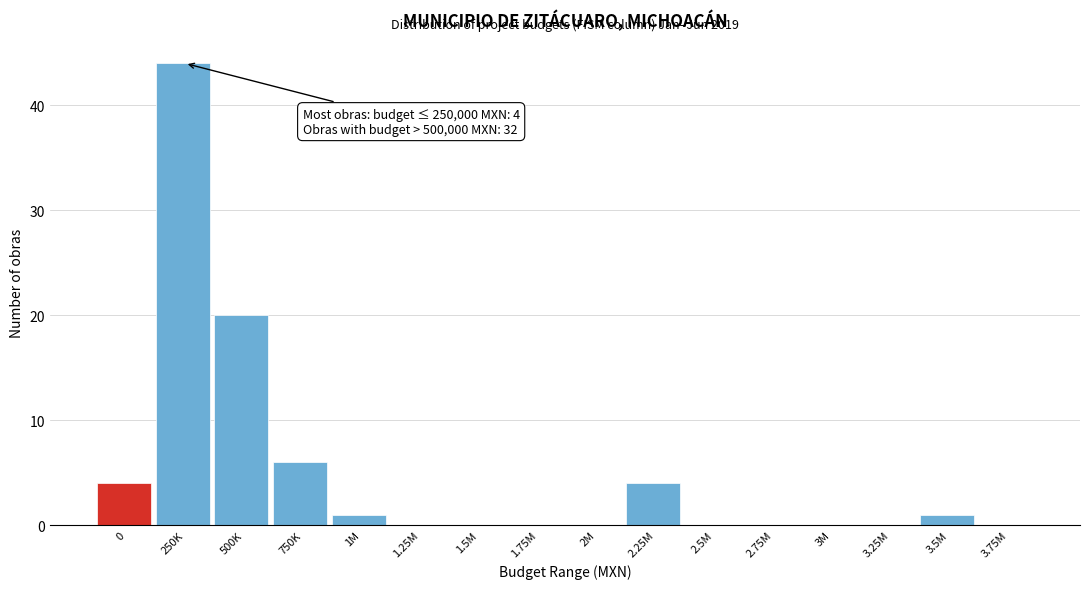

Reading left to right, list all the values displayed in this chart.

0=4	250K=44	500K=20	750K=6	1M=1	1.25M=0	1.5M=0	1.75M=0	2M=0	2.25M=4	2.5M=0	2.75M=0	3M=0	3.25M=0	3.5M=1	3.75M=0